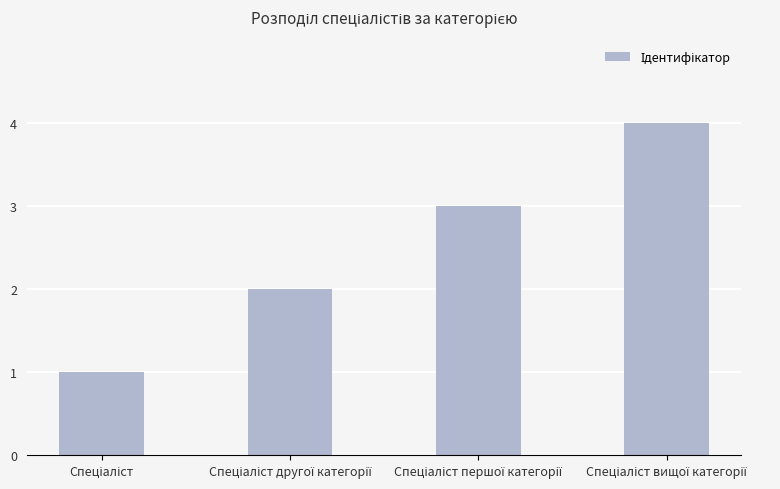

What is the maximum value shown in the chart?

4